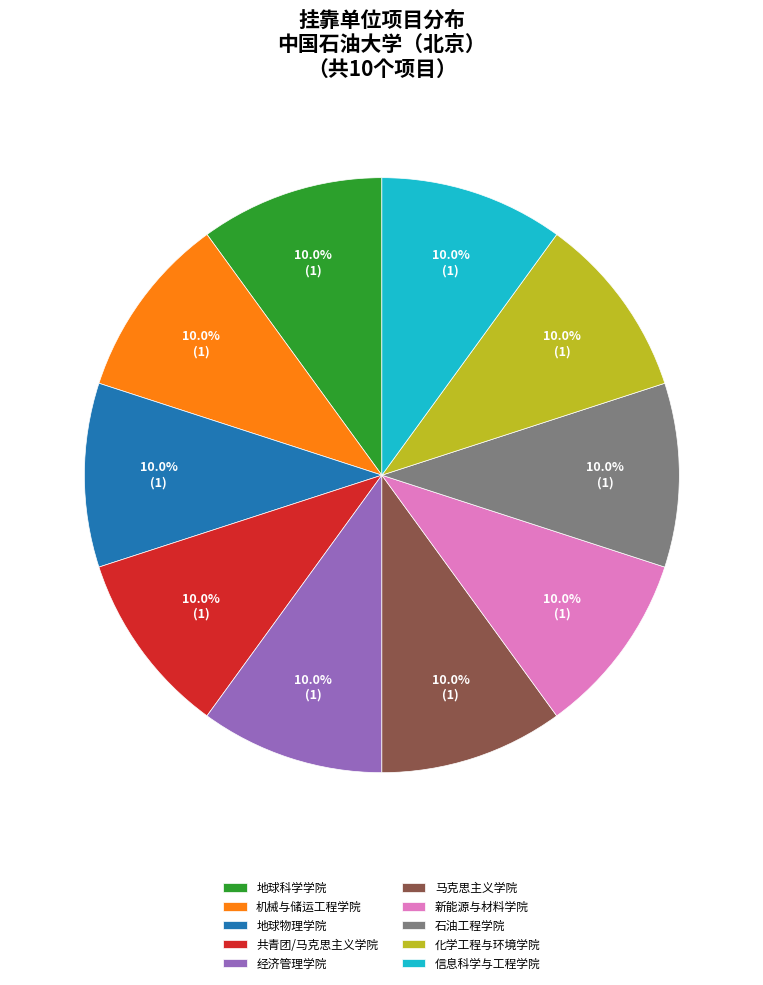

Count the number of slices in the pie.

10